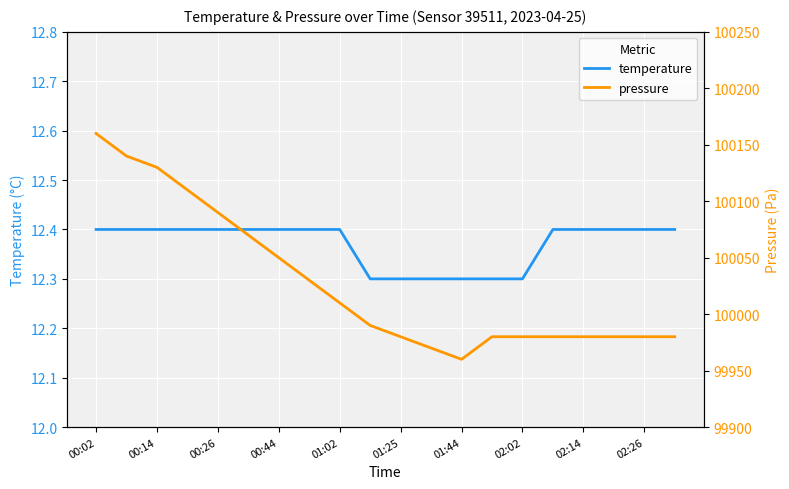

What are all the series names shown in the legend?

temperature, pressure